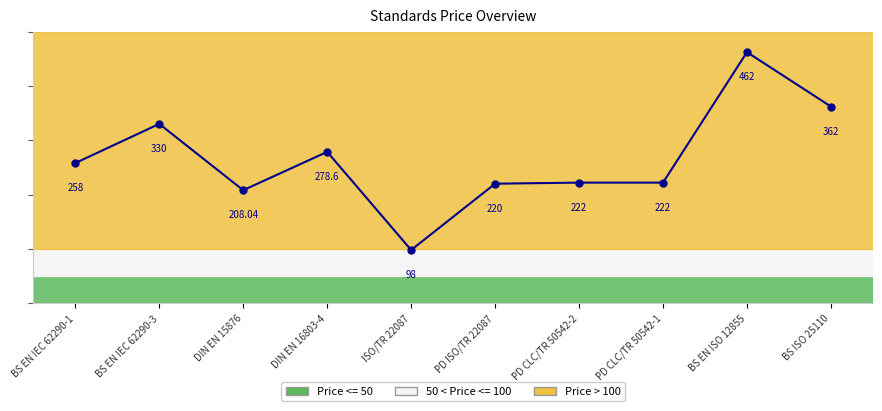

Is it true that the value at BS EN ISO 12855 is 706.9?

False